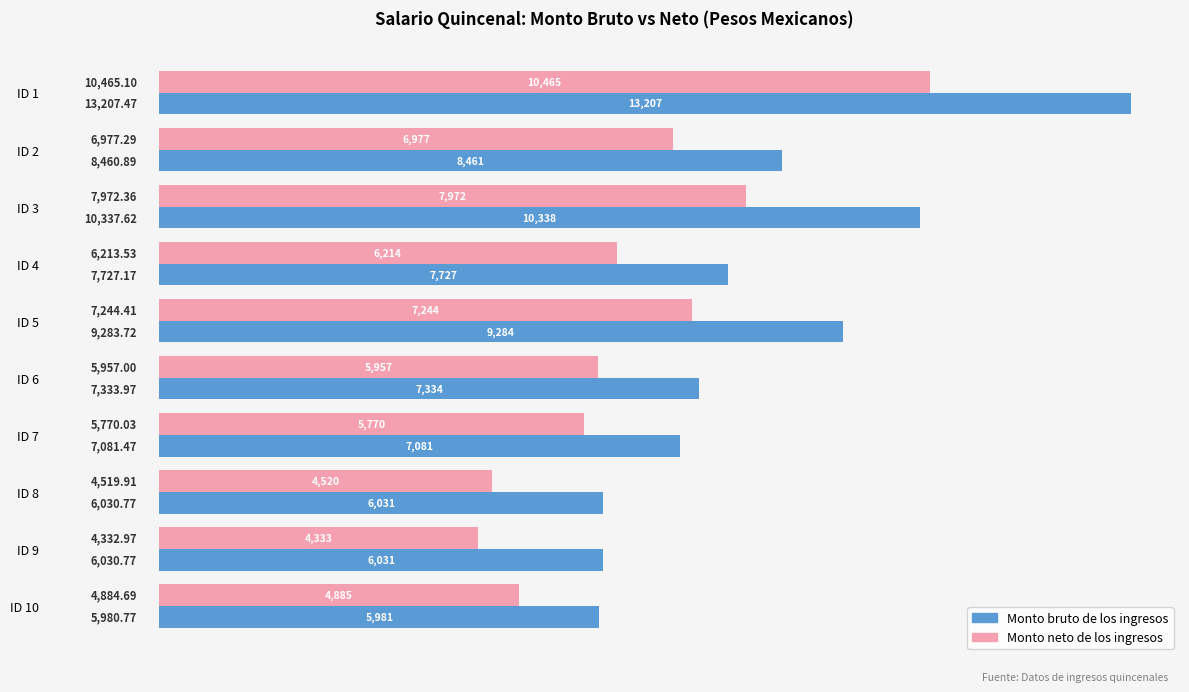

Which series has the widest spread of values?

Monto bruto de los ingresos